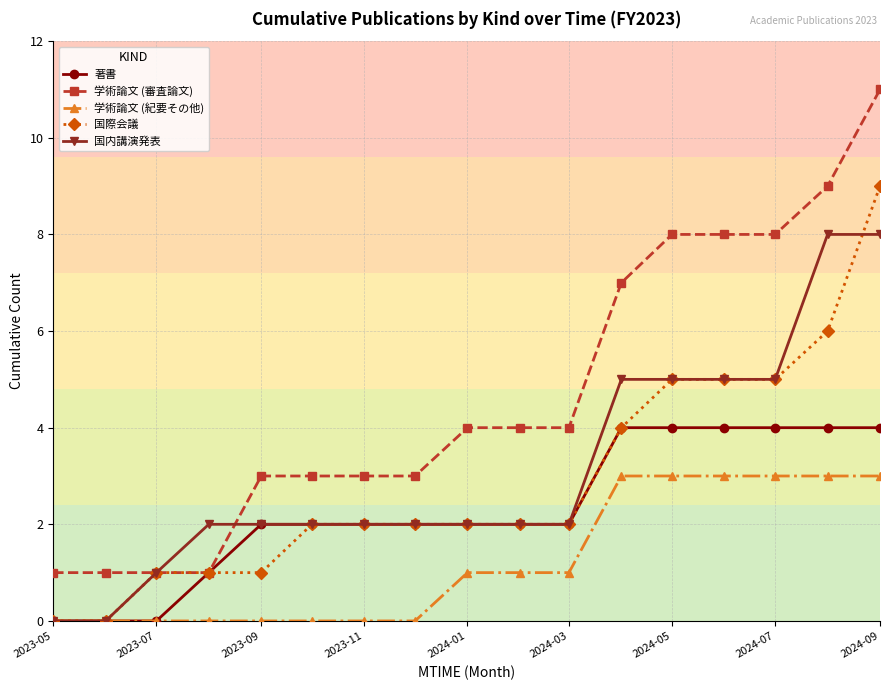

Which series has the widest spread of values?

学術論文 (審査論文)